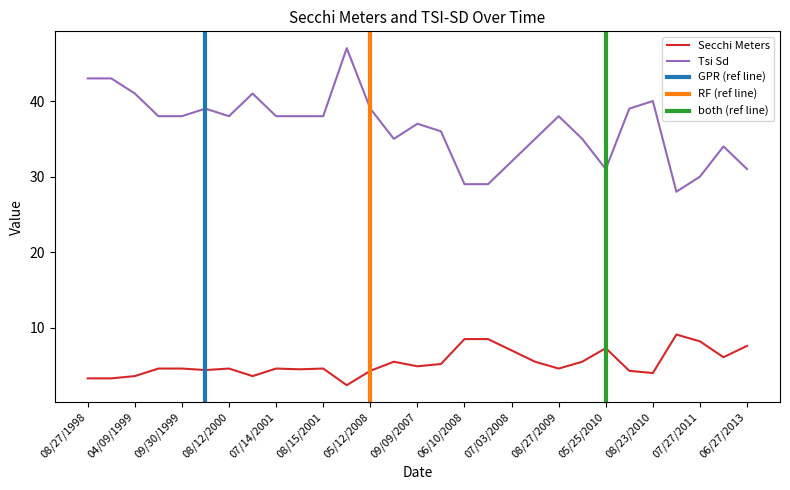

Reading left to right, what are all the values shown in this chart?

Secchi Meters: 3.3	3.3	3.6	4.6	4.6	4.4	4.6	3.6	4.6	4.5	4.6	2.4	4.3	5.5	4.9	5.2	8.5	8.5	7.0	5.5	4.6	5.5	7.3	4.3	4.0	9.1	8.2	6.1	7.6
Tsi Sd: 43.0	43.0	41.0	38.0	38.0	39.0	38.0	41.0	38.0	38.0	38.0	47.0	39.0	35.0	37.0	36.0	29.0	29.0	32.0	35.0	38.0	35.0	31.0	39.0	40.0	28.0	30.0	34.0	31.0